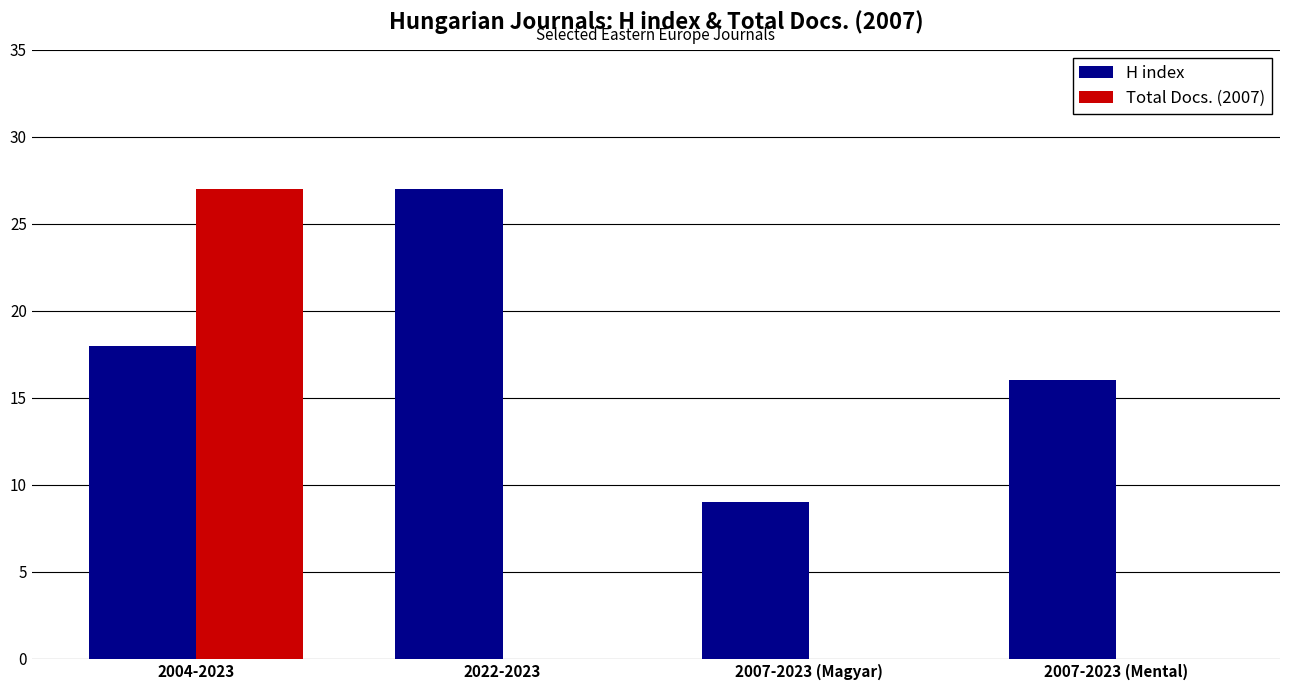

The Total Docs. (2007) series shows 46 at 2004-2023. True or false?

False